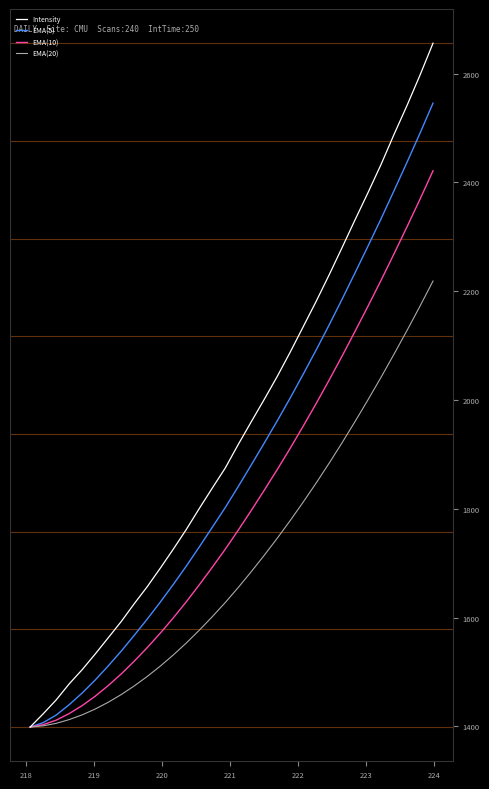

Rank the series by their maximum value, from highest to lowest.

Intensity, EMA(5), EMA(10), EMA(20)